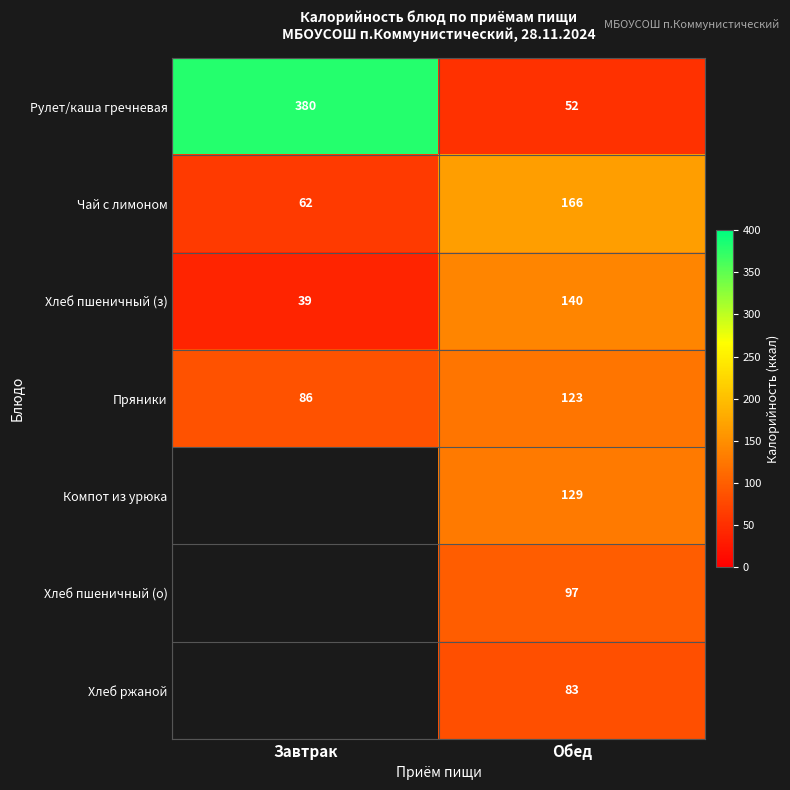

What is the spread (max minus min) of values at Обед?

114